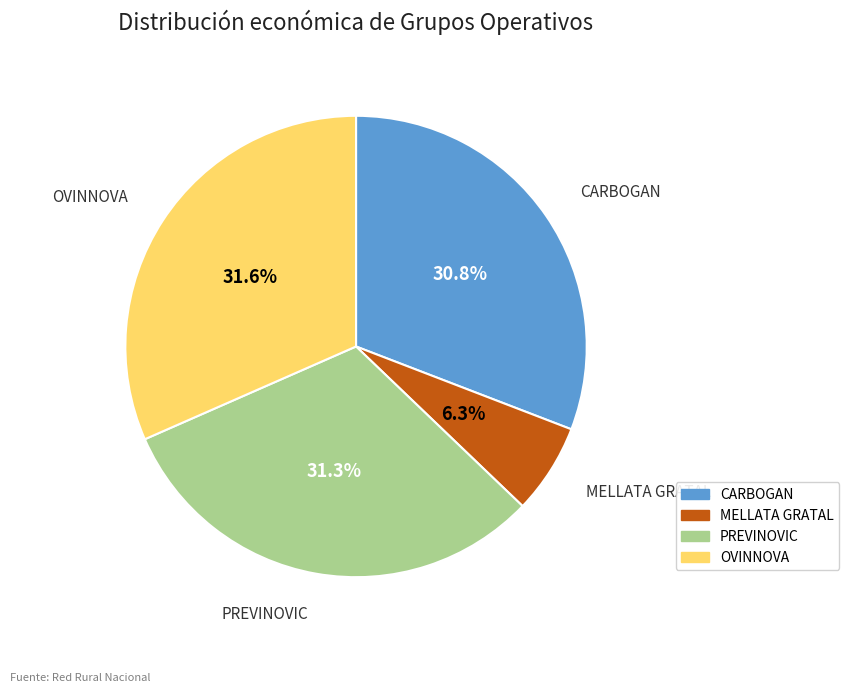

Which category has the smallest portion of the pie?

MELLATA GRATAL